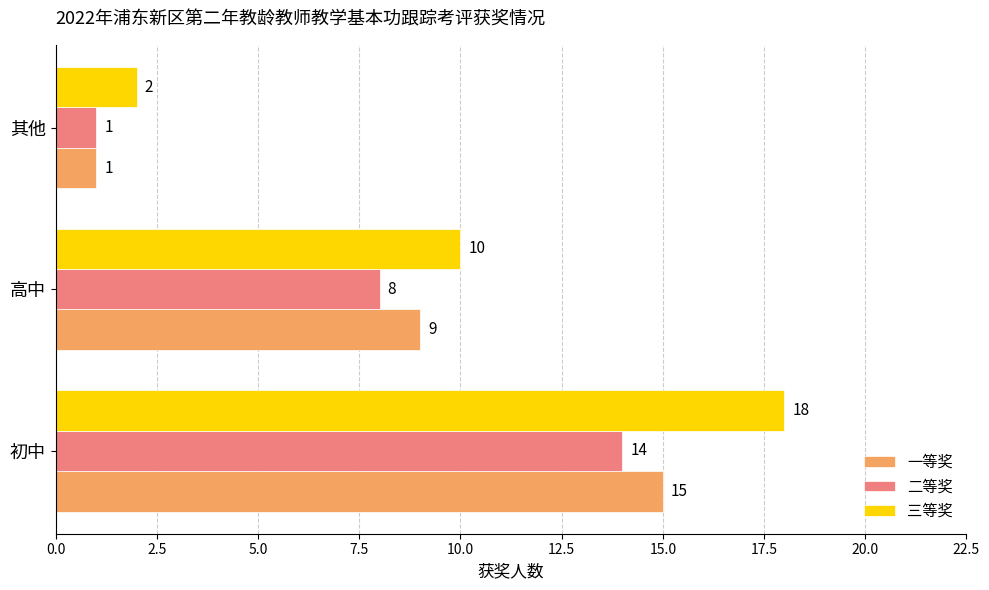

What is the lowest value of the 二等奖 series?

1